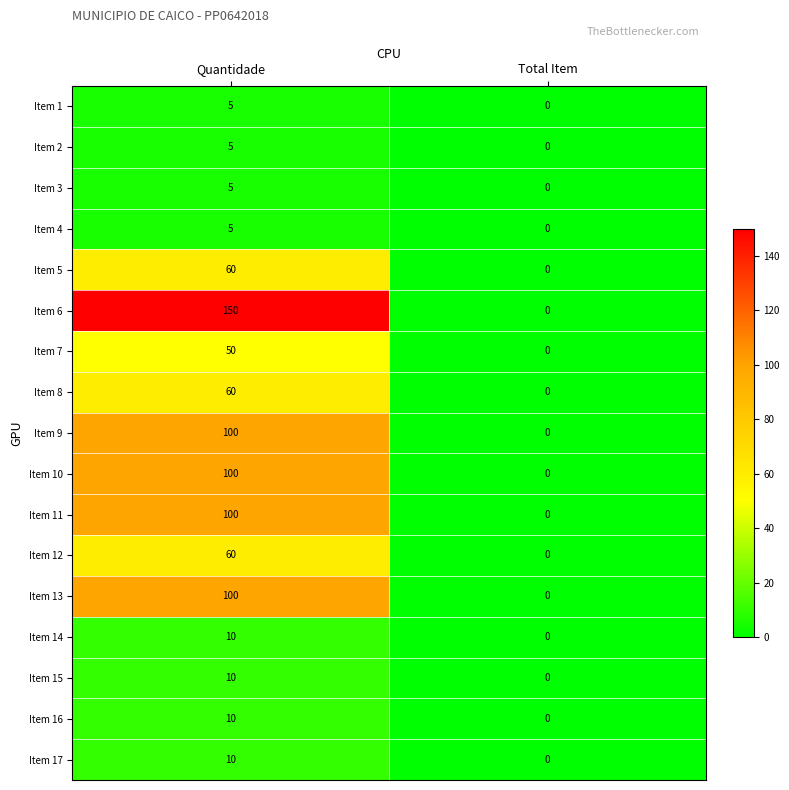

Which series changed the most between Quantidade and Total Item?

Item 6